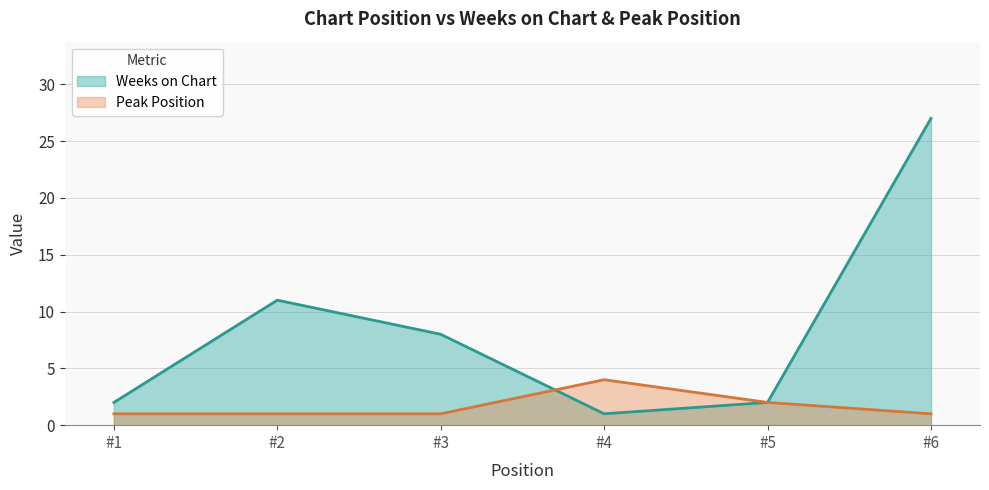

Reading right to left, list all the values displayed in this chart.

Weeks on Chart: #6=27	#5=2	#4=1	#3=8	#2=11	#1=2
Peak Position: #6=1	#5=2	#4=4	#3=1	#2=1	#1=1